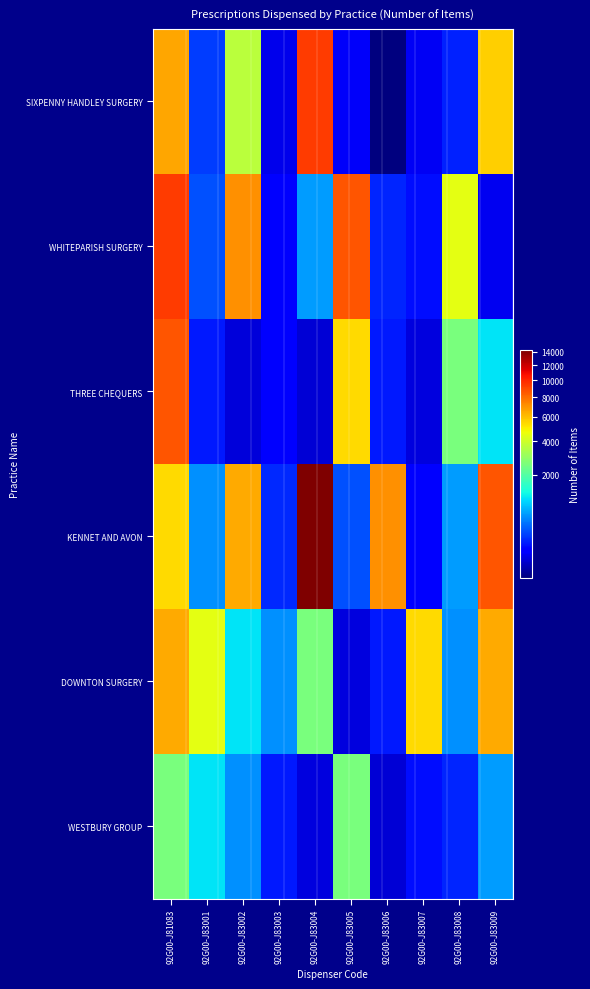

Reading left to right, transcribe all the data shown in this chart.

SIXPENNY HANDLEY SURGERY: 92G00-J81083=6587	92G00-J83001=255	92G00-J83002=3603	92G00-J83003=80	92G00-J83004=9366	92G00-J83005=94	92G00-J83006=40	92G00-J83007=87	92G00-J83008=178	92G00-J83009=5639
WHITEPARISH SURGERY: 92G00-J81083=9366	92G00-J83001=313	92G00-J83002=7120	92G00-J83003=110	92G00-J83004=636	92G00-J83005=8706	92G00-J83006=188	92G00-J83007=145	92G00-J83008=4461	92G00-J83009=85
THREE CHEQUERS: 92G00-J81083=8706	92G00-J83001=163	92G00-J83002=67	92G00-J83003=113	92G00-J83004=64	92G00-J83005=5407	92G00-J83006=165	92G00-J83007=68	92G00-J83008=2511	92G00-J83009=1079
KENNET AND AVON: 92G00-J81083=5407	92G00-J83001=576	92G00-J83002=6445	92G00-J83003=196	92G00-J83004=14269	92G00-J83005=313	92G00-J83006=7120	92G00-J83007=110	92G00-J83008=636	92G00-J83009=8706
DOWNTON SURGERY: 92G00-J81083=6445	92G00-J83001=4461	92G00-J83002=1079	92G00-J83003=576	92G00-J83004=2511	92G00-J83005=68	92G00-J83006=165	92G00-J83007=5407	92G00-J83008=576	92G00-J83009=6445
WESTBURY GROUP: 92G00-J81083=2511	92G00-J83001=1079	92G00-J83002=576	92G00-J83003=165	92G00-J83004=68	92G00-J83005=2511	92G00-J83006=64	92G00-J83007=145	92G00-J83008=188	92G00-J83009=636